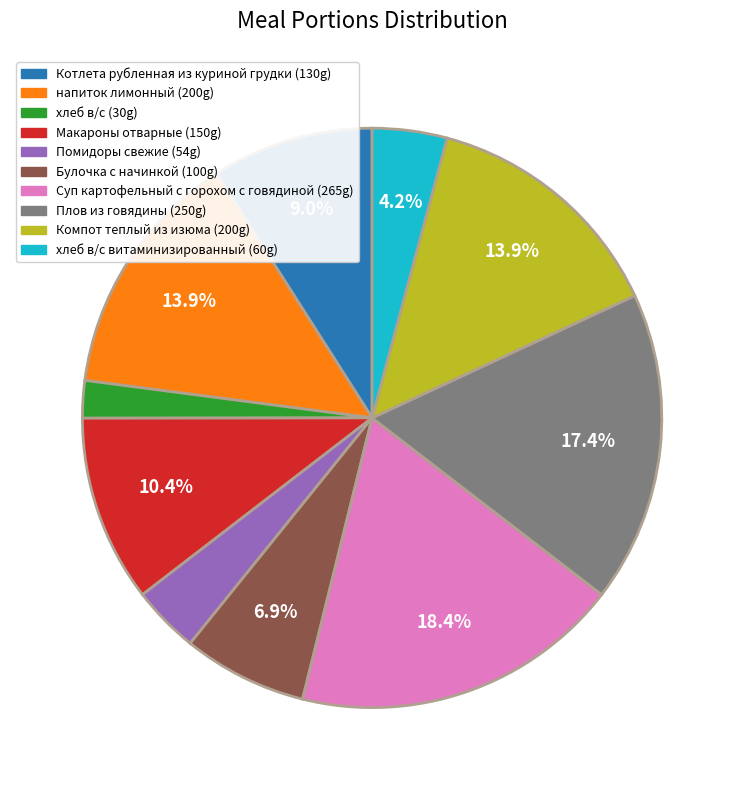

Is there any slice that represents more than half of the pie?

No